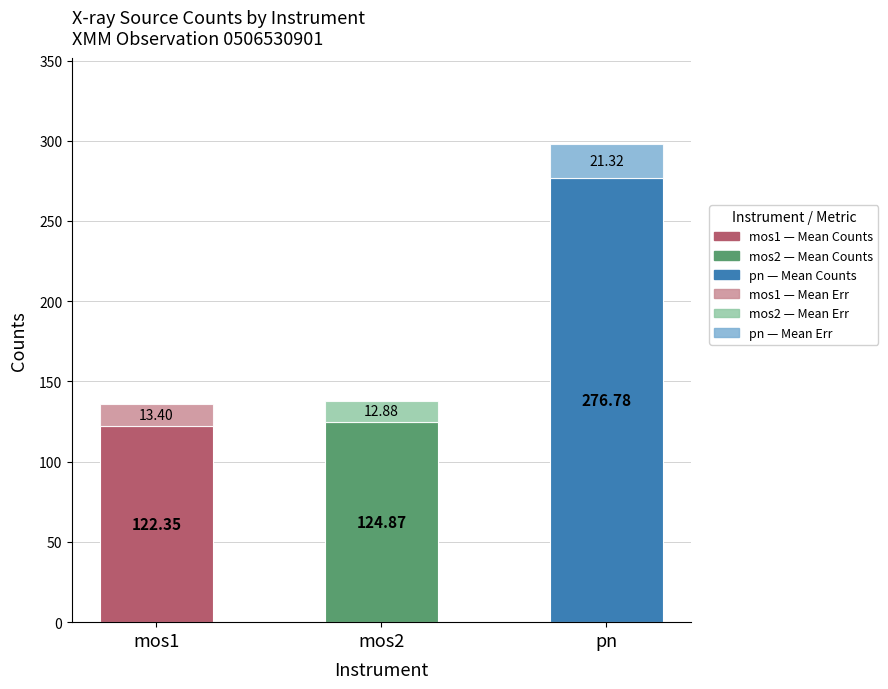

At which category is the sum across all series the highest?

pn